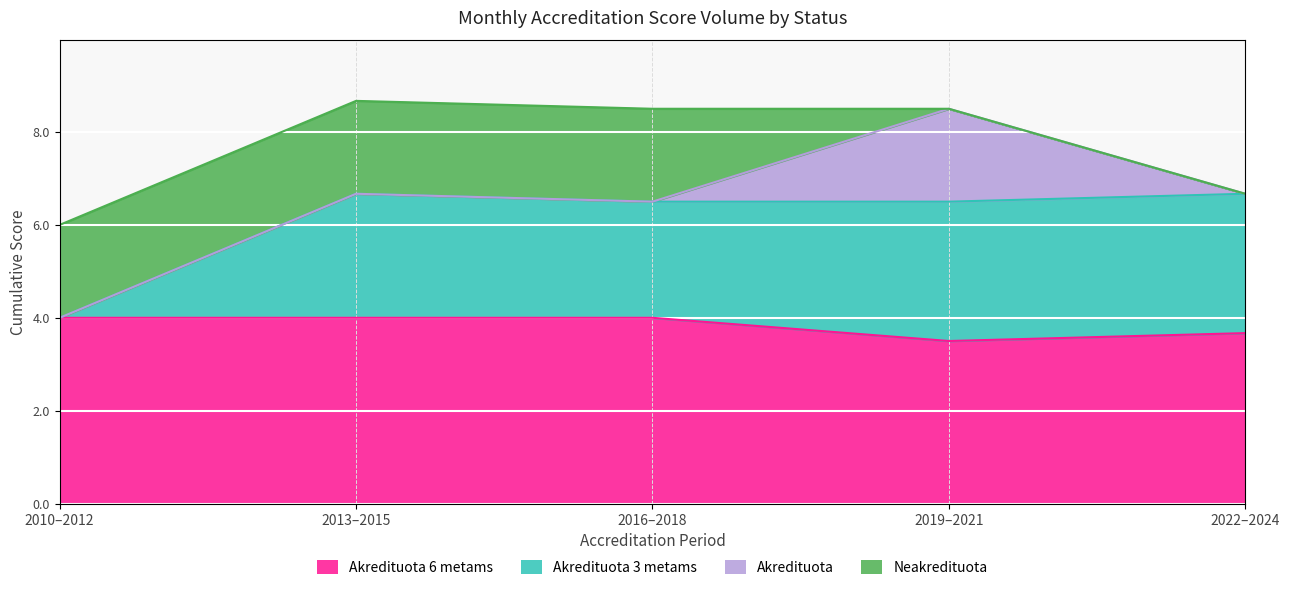

The Akredituota 3 metams series shows 4 at 2012. True or false?

False